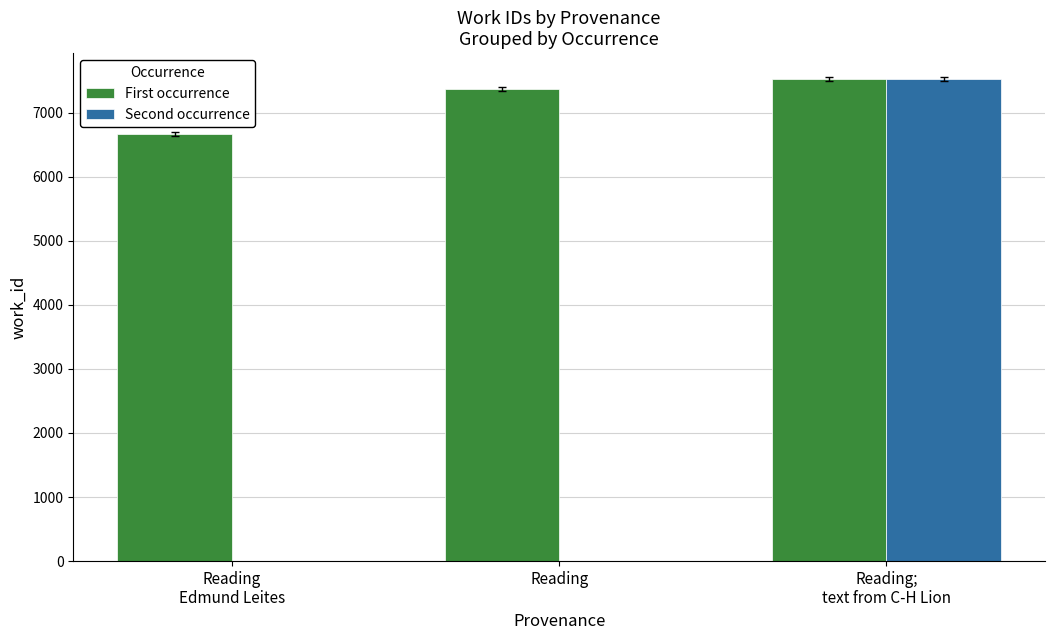

Which series has the largest total across all categories?

First occurrence